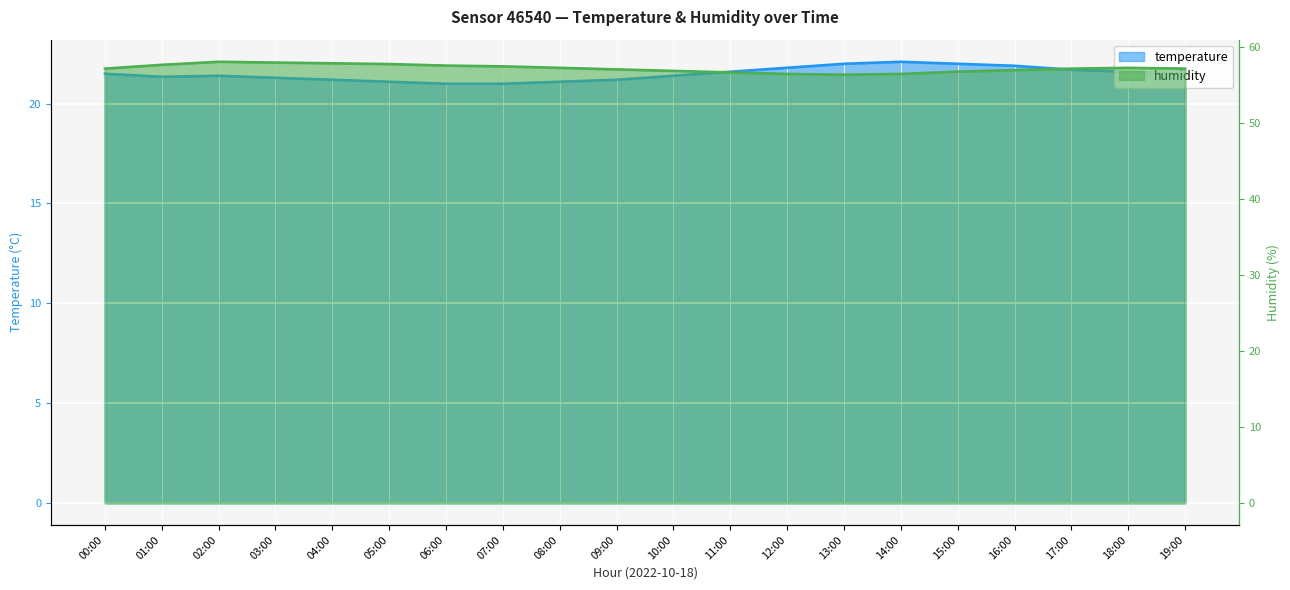

Is the value of temperature at 04:00 greater than the value of humidity at 14:00?

No